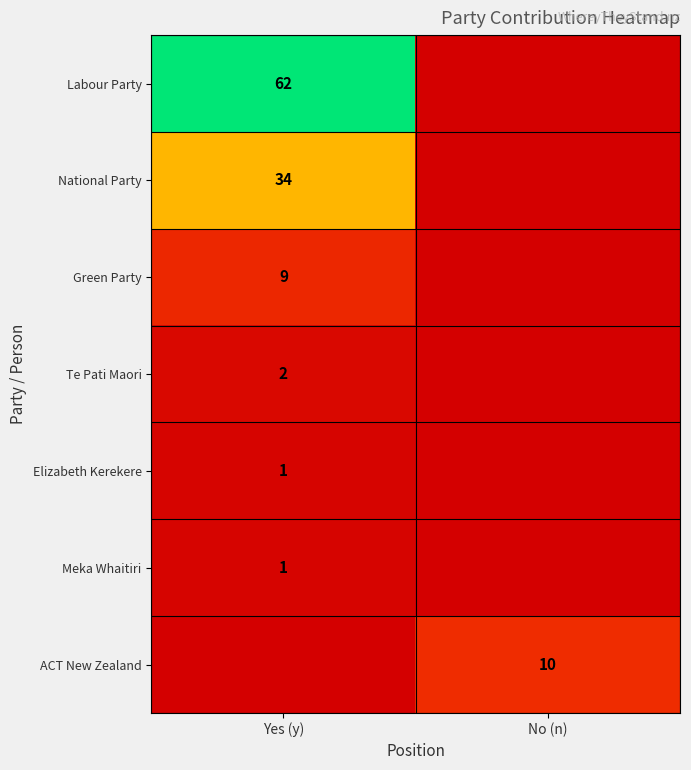

Is it true that Green Party equals 9 at Yes (y)?

True